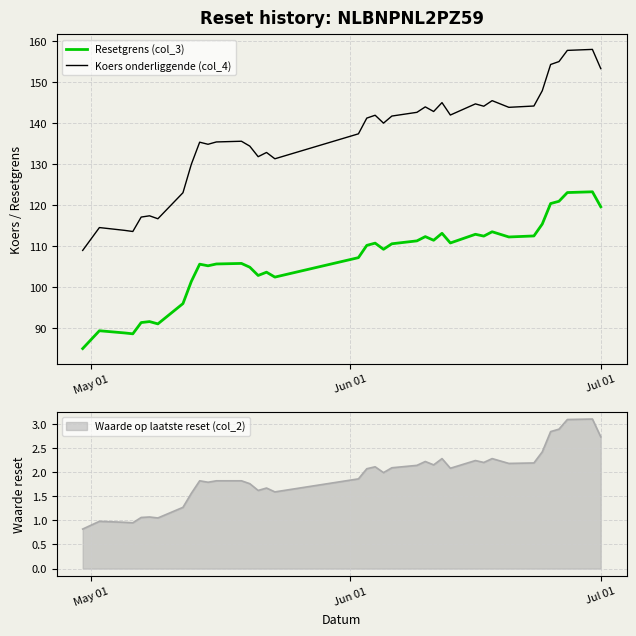

True or false: Resetgrens (col_3) and Koers onderliggende (col_4) cross at least once.

False